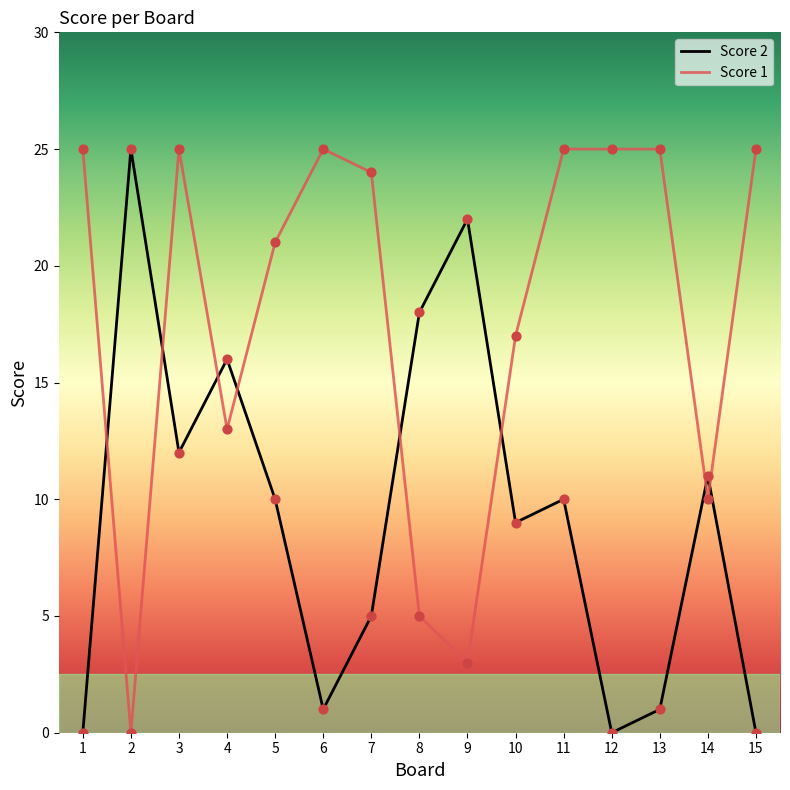

Which series changed the most between 9 and 11?

Score 1